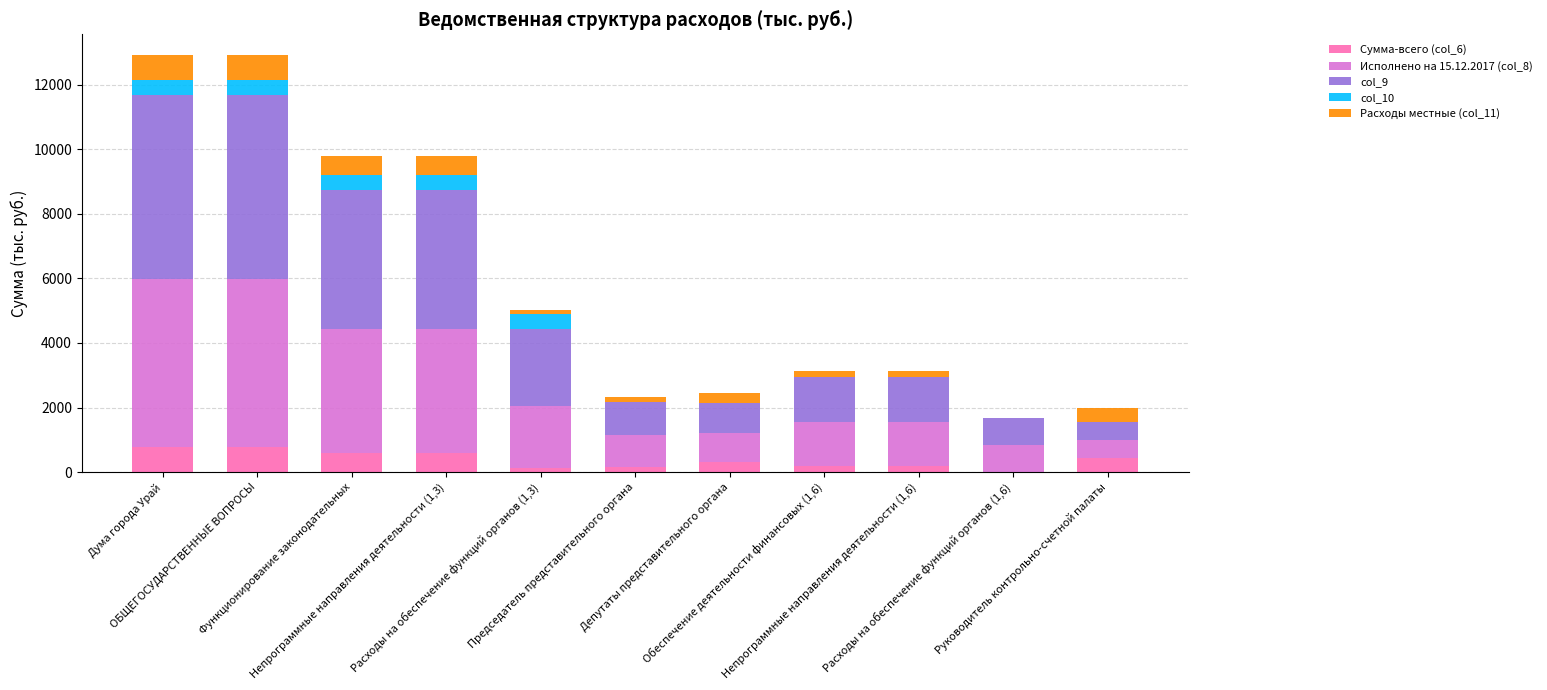

Which has a higher value, Непрограммные направления деятельности (1,3) or Депутаты представительного органа?

Непрограммные направления деятельности (1,3)